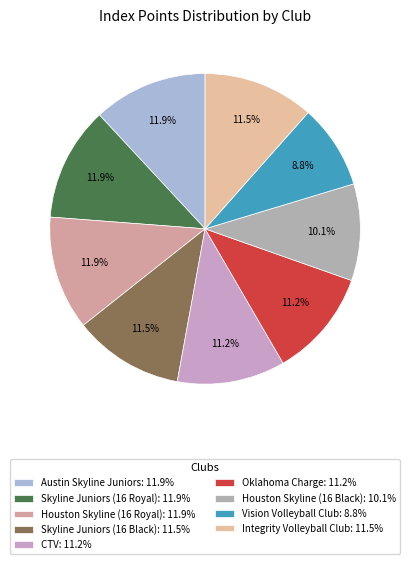

To the nearest percent, what is the difference between the Houston Skyline (16 Royal) and CTV slice percentages?

1%